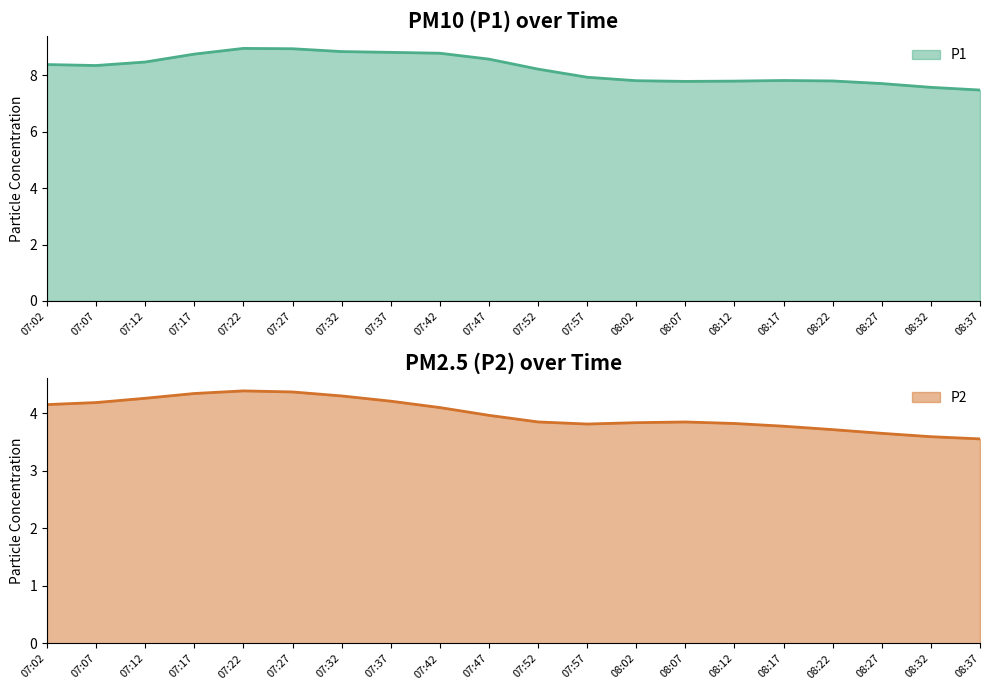

Count the number of data series in this chart.

2